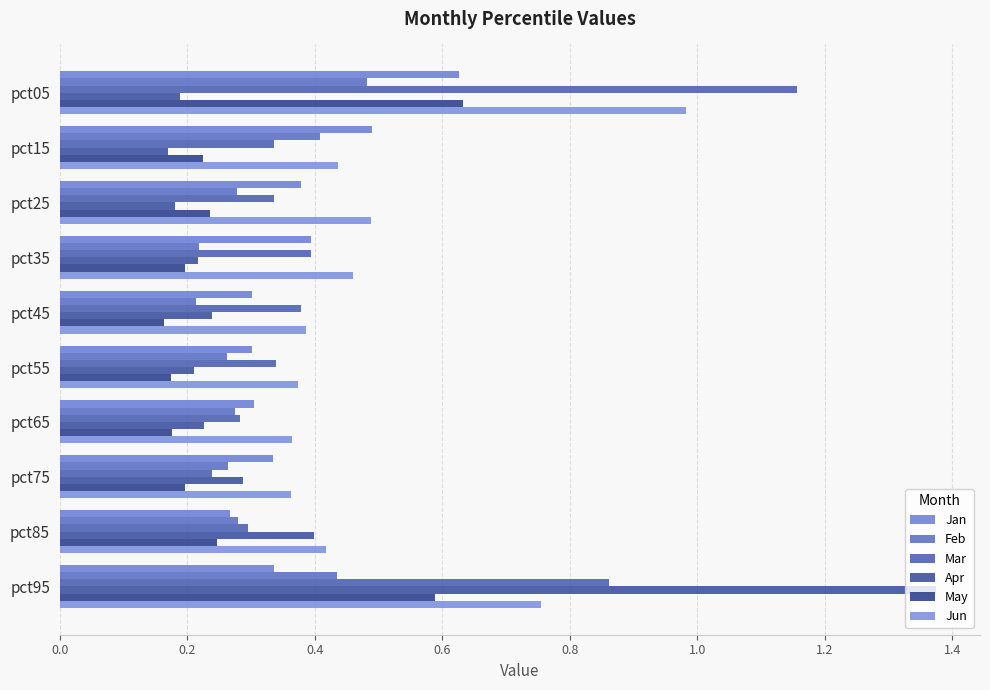

What is the maximum value for Mar?

1.2